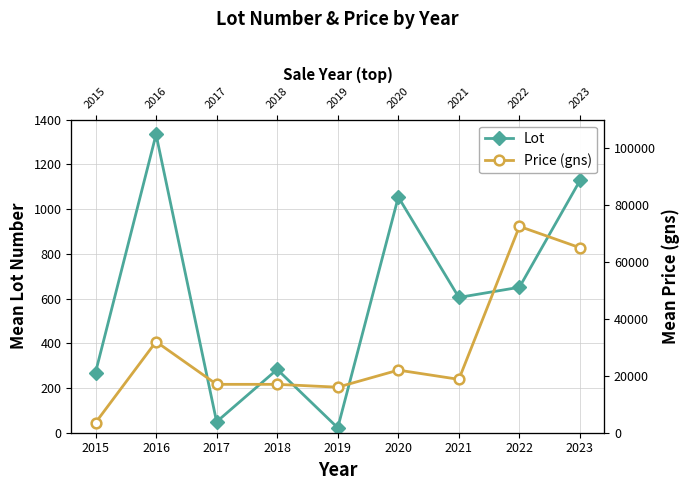

Which series has the largest range (max minus min)?

Price (gns)